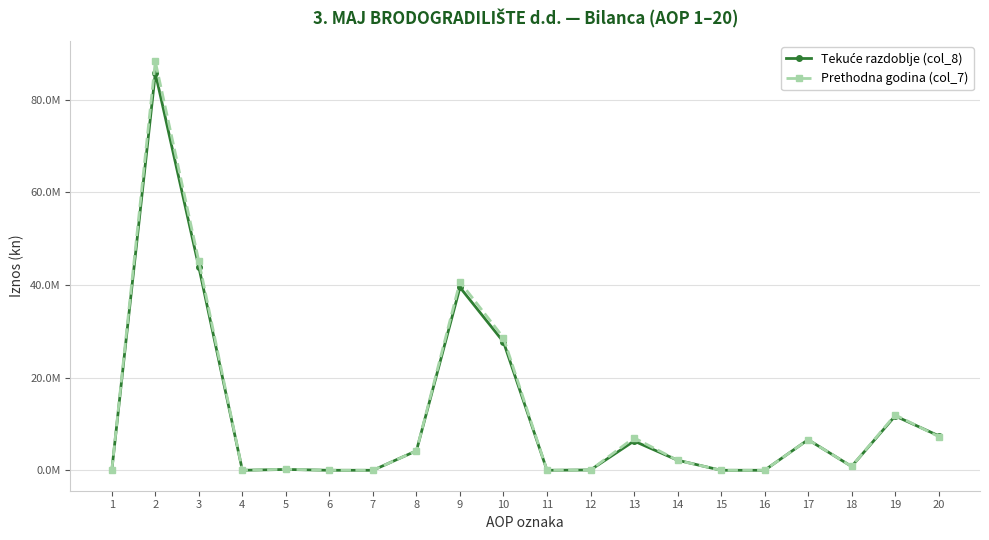

What is the average value of the Tekuće razdoblje (col_8) series?

11814258